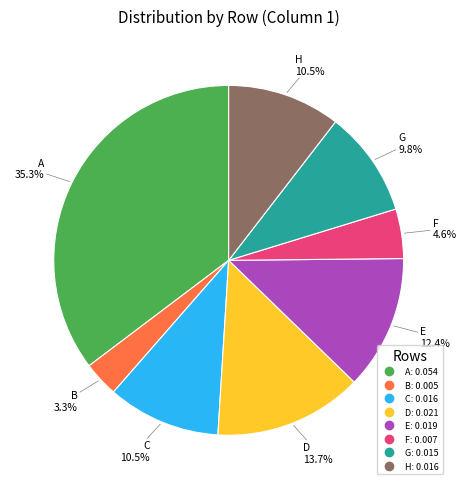

The C slice represents 1% of the pie. True or false?

False